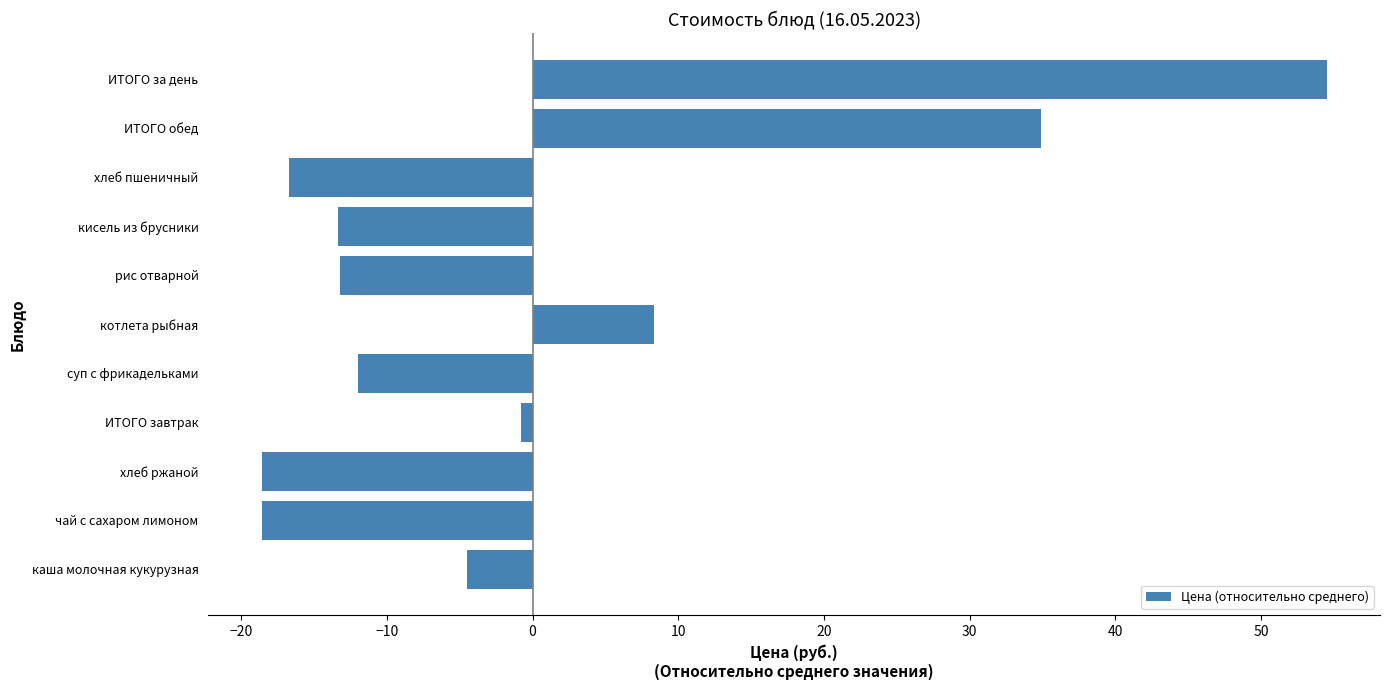

Count the number of values greater than -11.

5